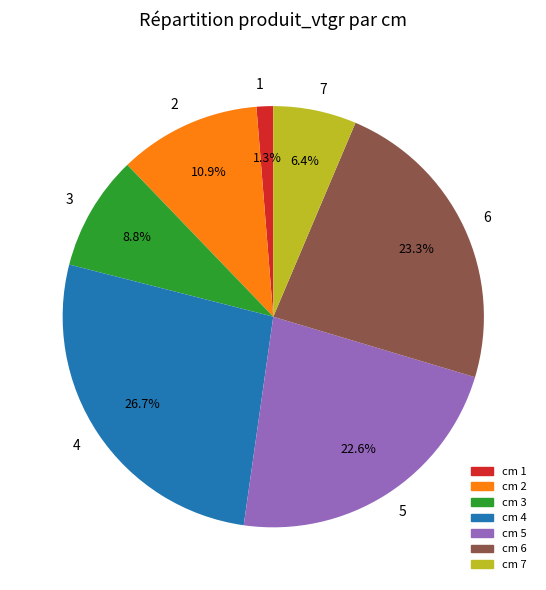

Combined, do 4 and 7 account for over 50%?

No